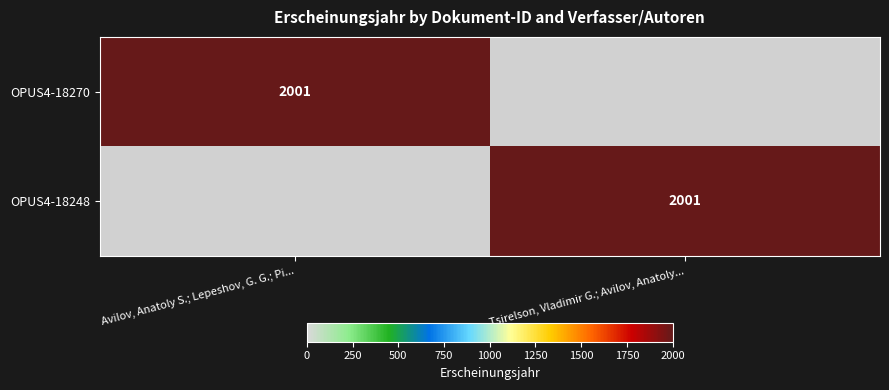

Is it true that OPUS4-18248 equals 2001 at Tsirelson, Vladimir G.; Avilov, Anatoly...?

True